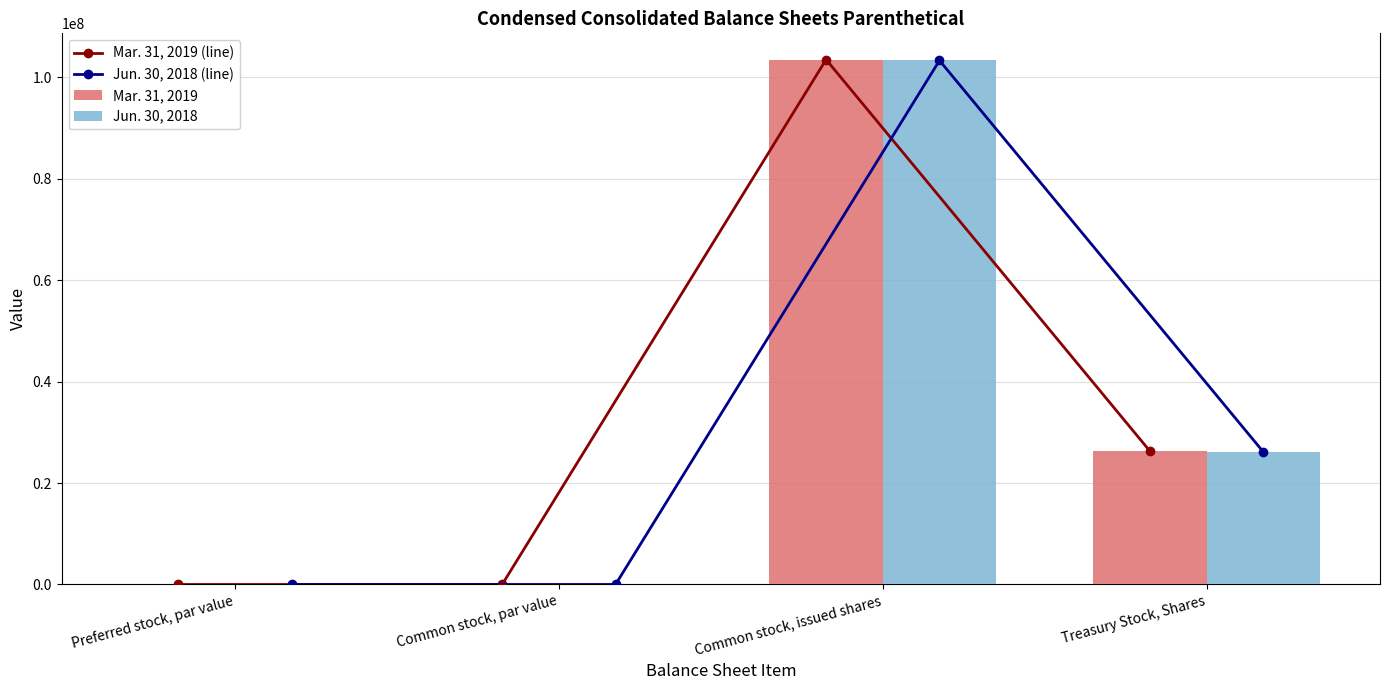

What is the highest value of the Jun. 30, 2018 series?

103278562.0